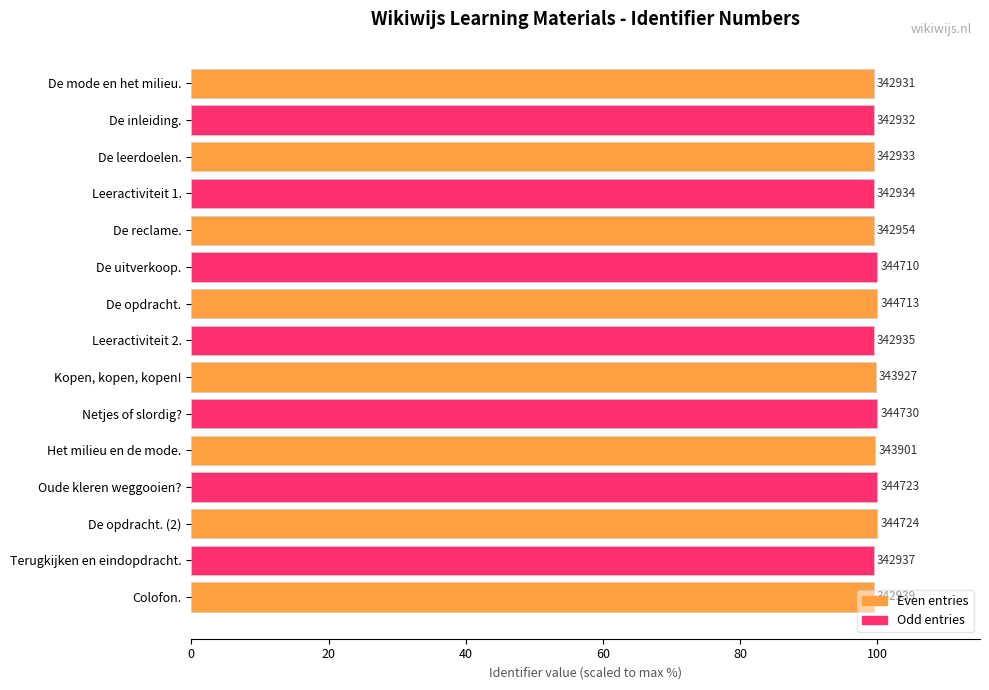

What is the average value?

99.7